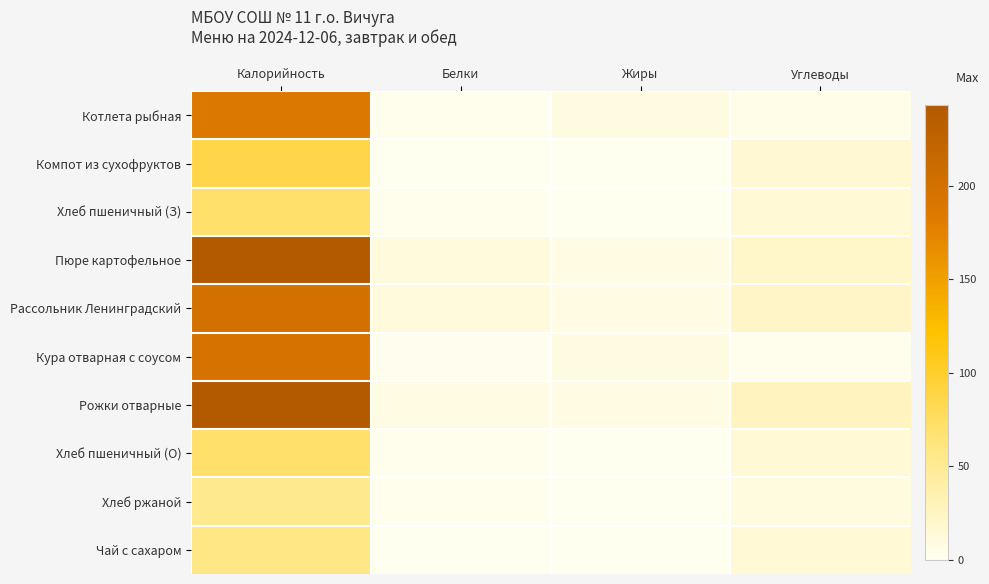

Which series has the largest total across all categories?

Рожки отварные